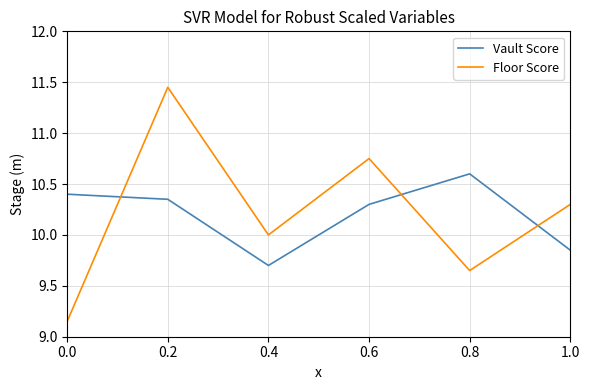

Is the value of Floor Score at 0.4 greater than the value of Vault Score at 1.0?

Yes